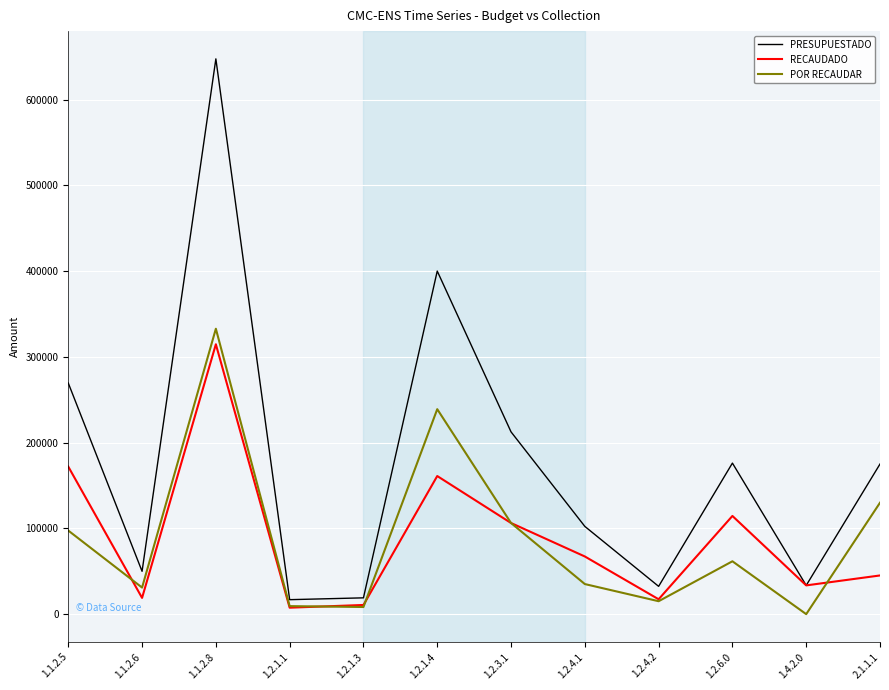

At which label is RECAUDADO closest to 161091?

1.2.1.4